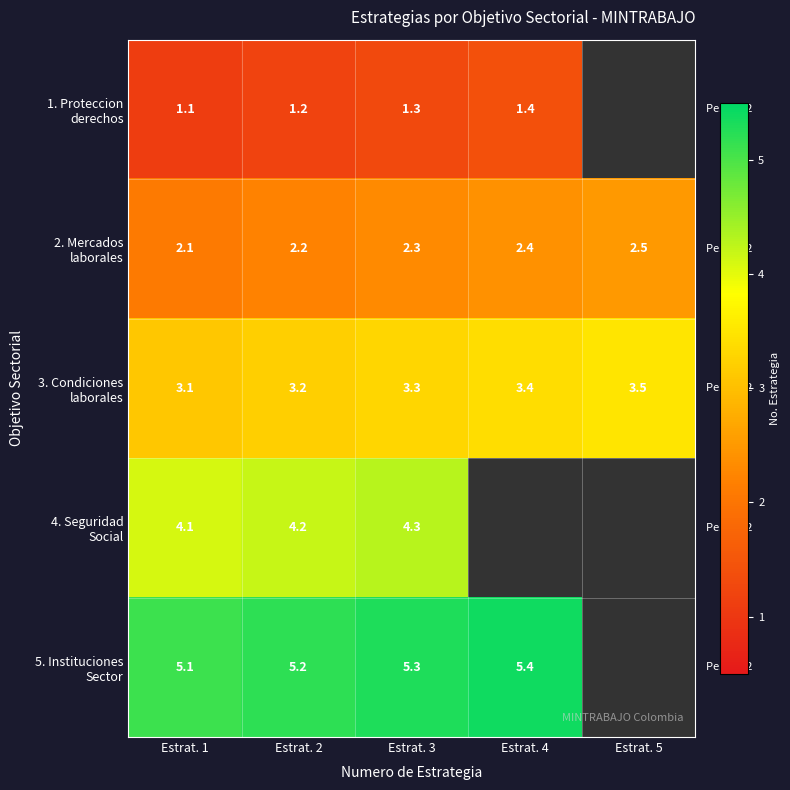

What is the spread (max minus min) of values at Estrat. 1?

4.0